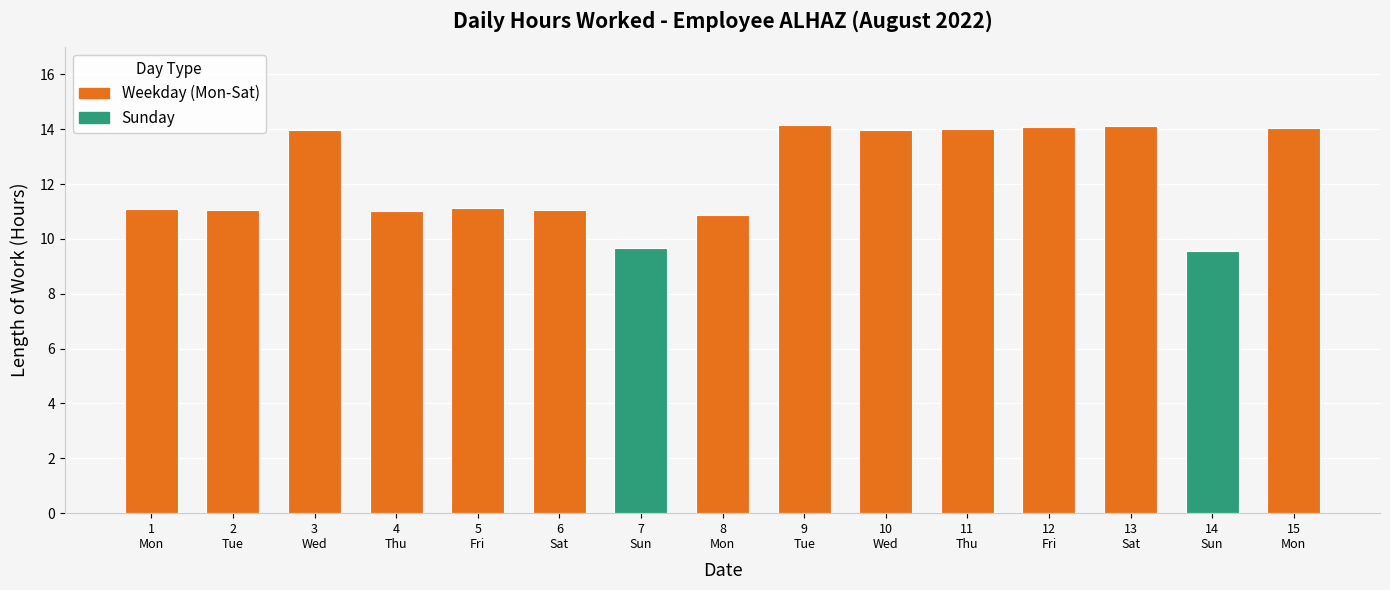

Where does the data first go above 11?

1